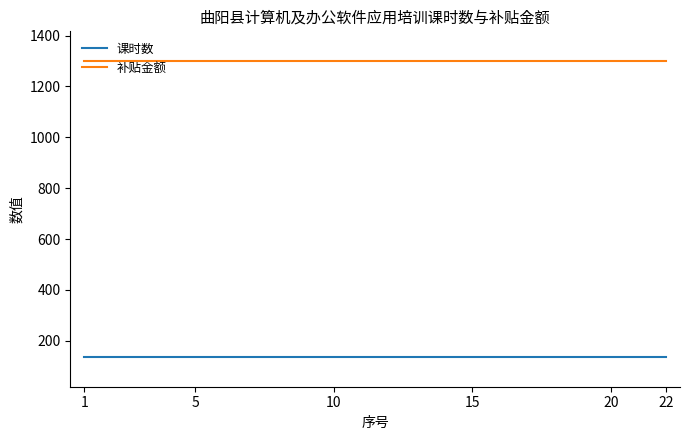

Which series has the largest total across all categories?

补贴金额